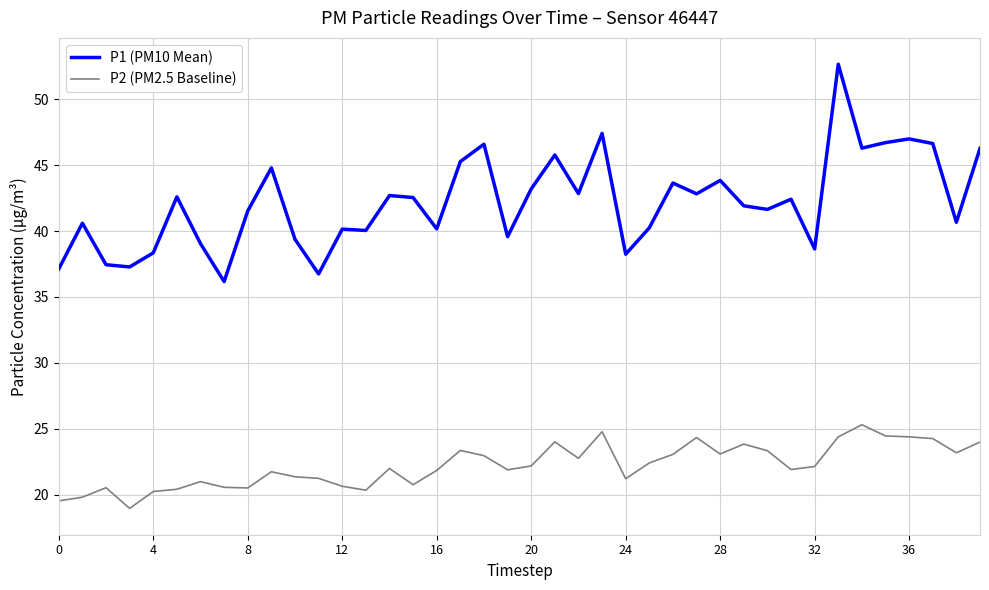

Which series has the largest range (max minus min)?

P1 (PM10 Mean)